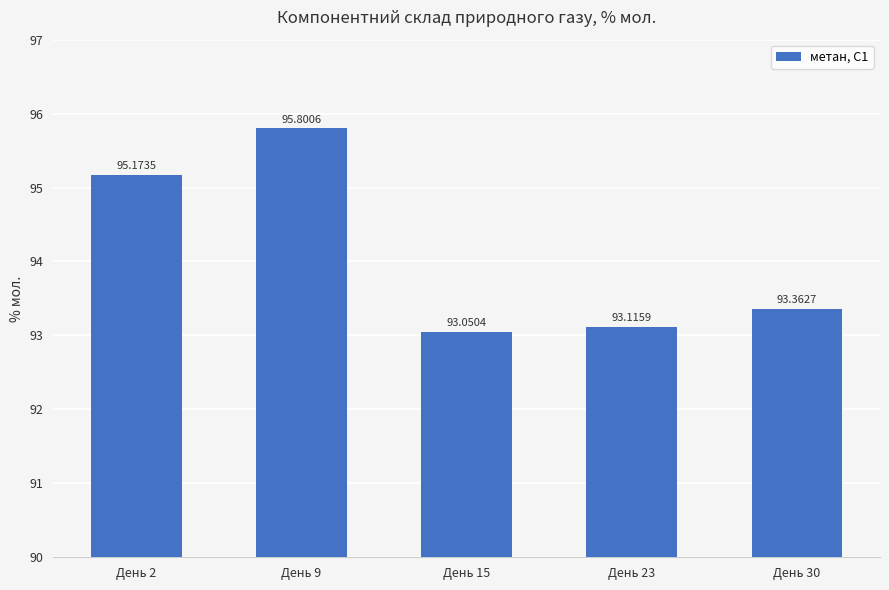

What is the value of the 5th bar from the left?

93.4